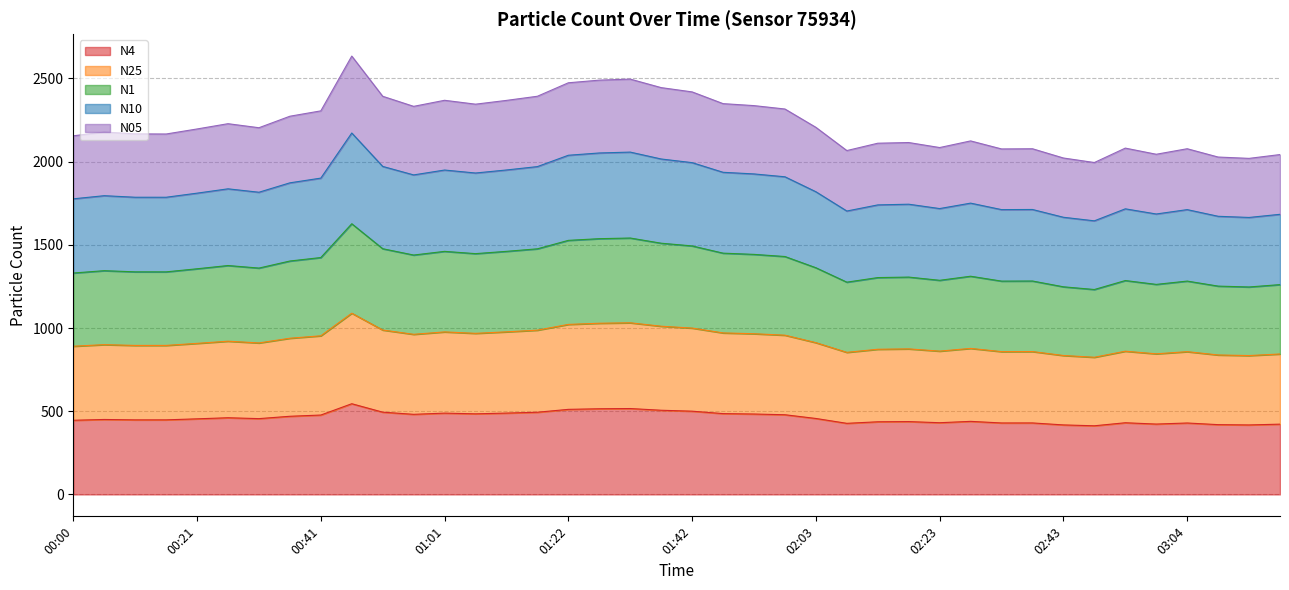

What is the minimum value for N4?

412.5